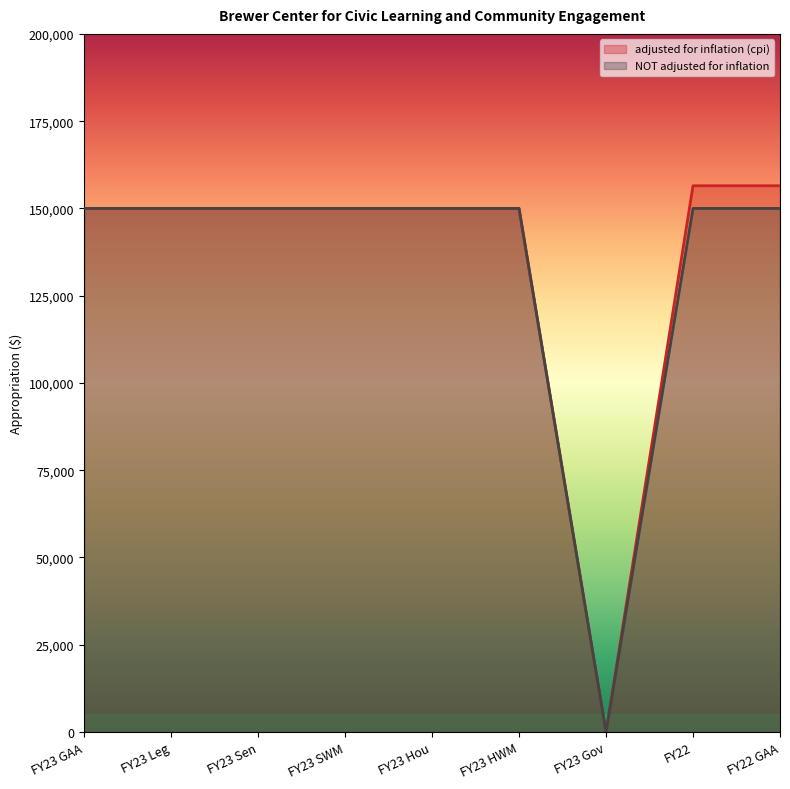

Read the NOT adjusted for inflation value at FY23 HWM.

150000